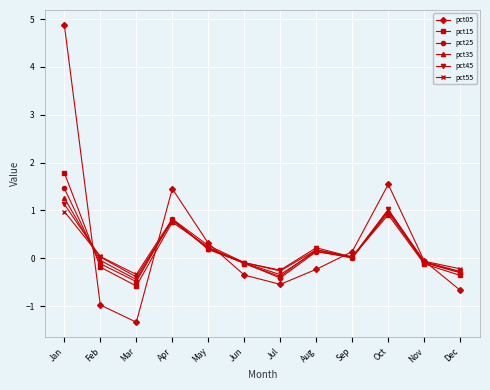

Is the value of pct25 at Aug greater than the value of pct45 at May?

No